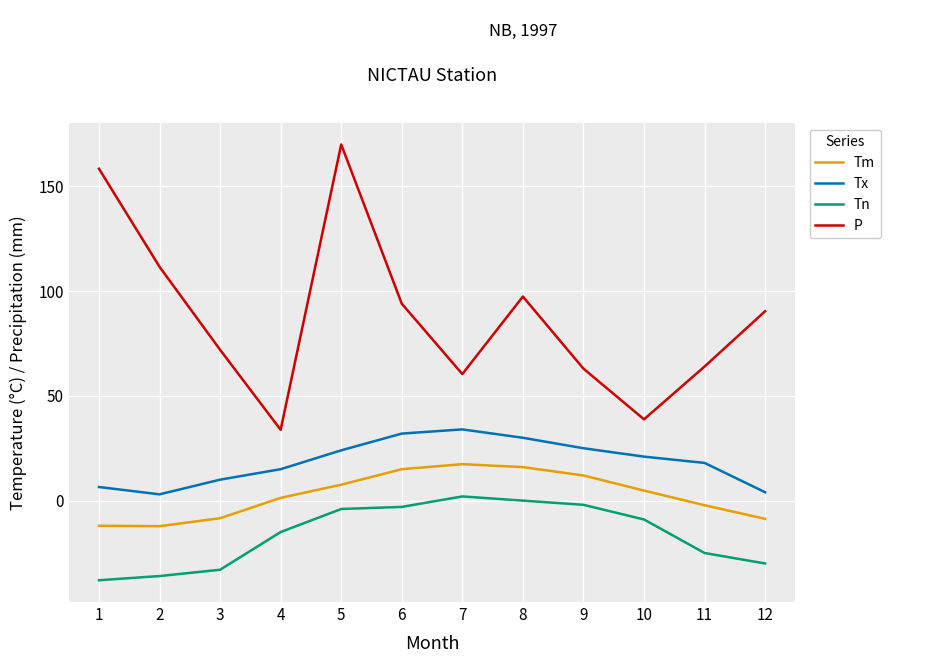

What is the difference between the maximum and minimum values in the Tx series?

31.0